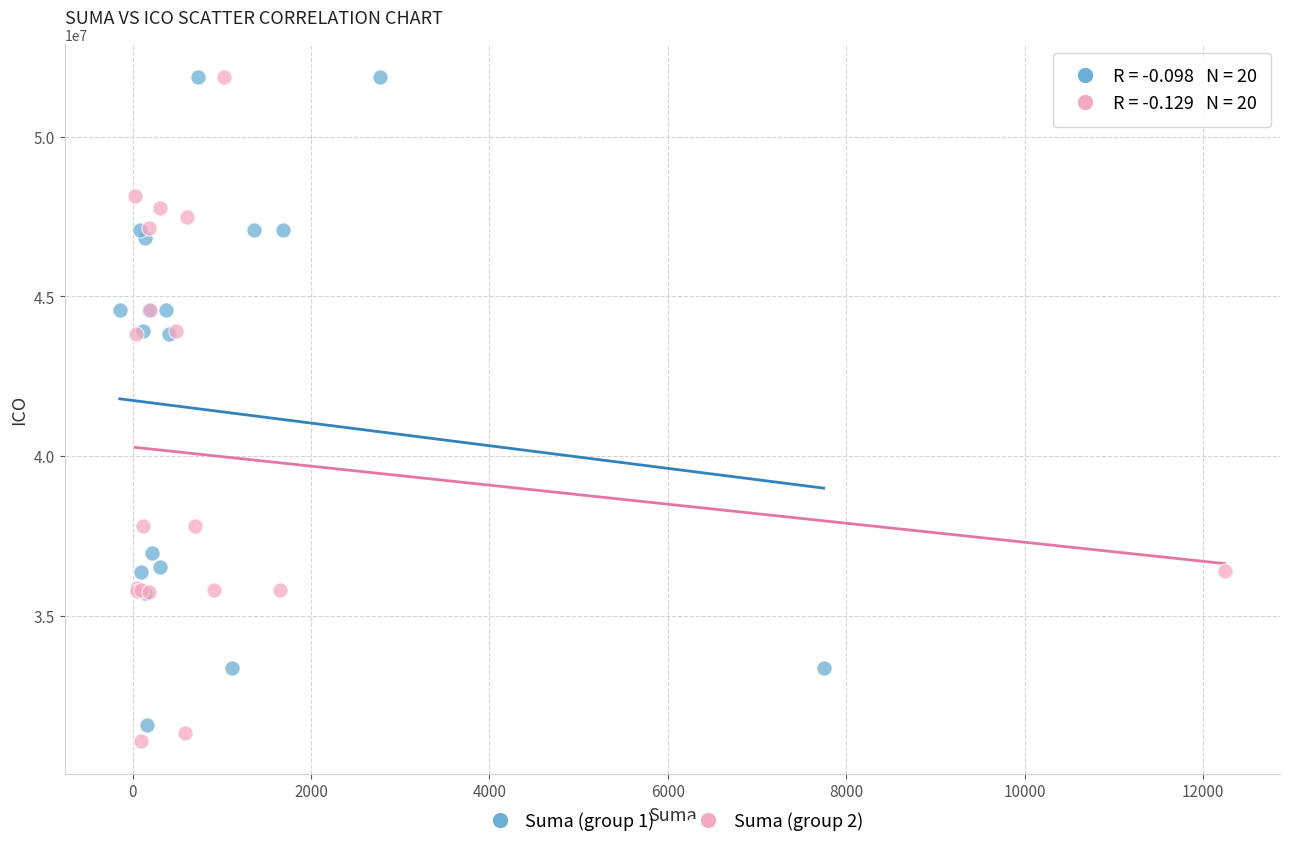

What are all the series names shown in the legend?

Suma (group 1), Suma (group 2)